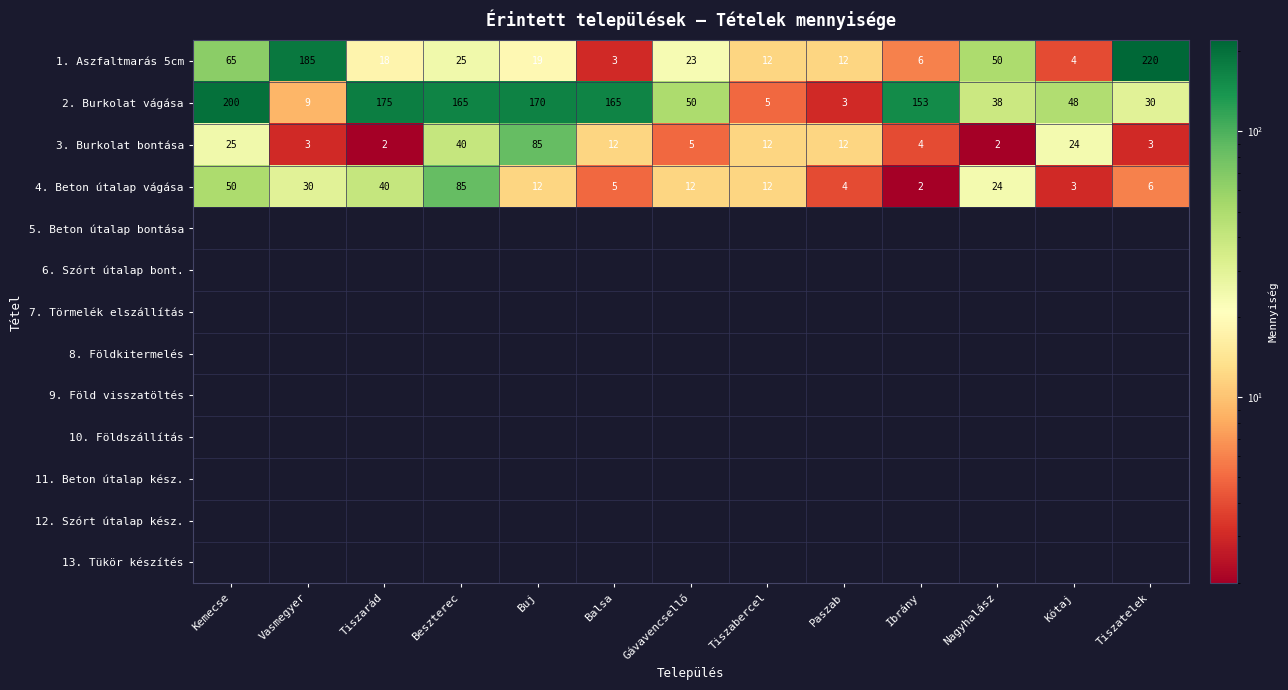

What is the average value of the 4. Beton útalap vágása series?

22